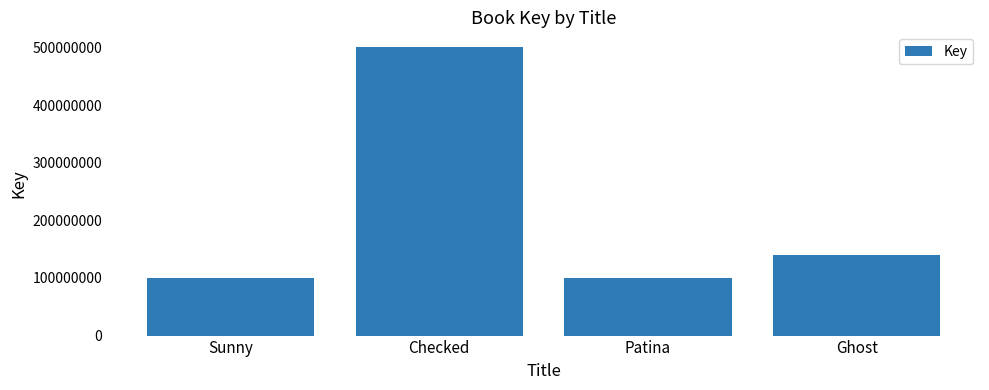

What is the maximum value shown in the chart?

501434697